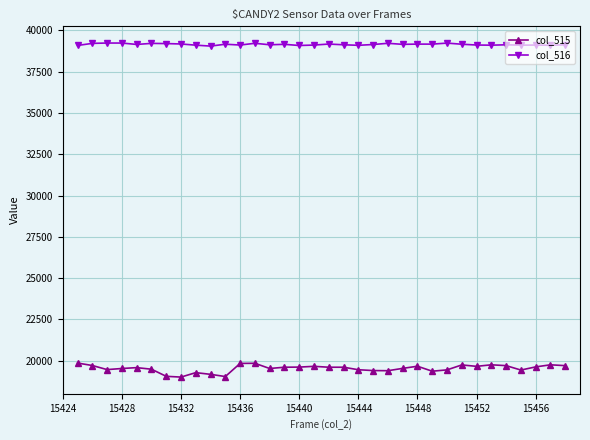

Which series has the largest total across all categories?

col_516